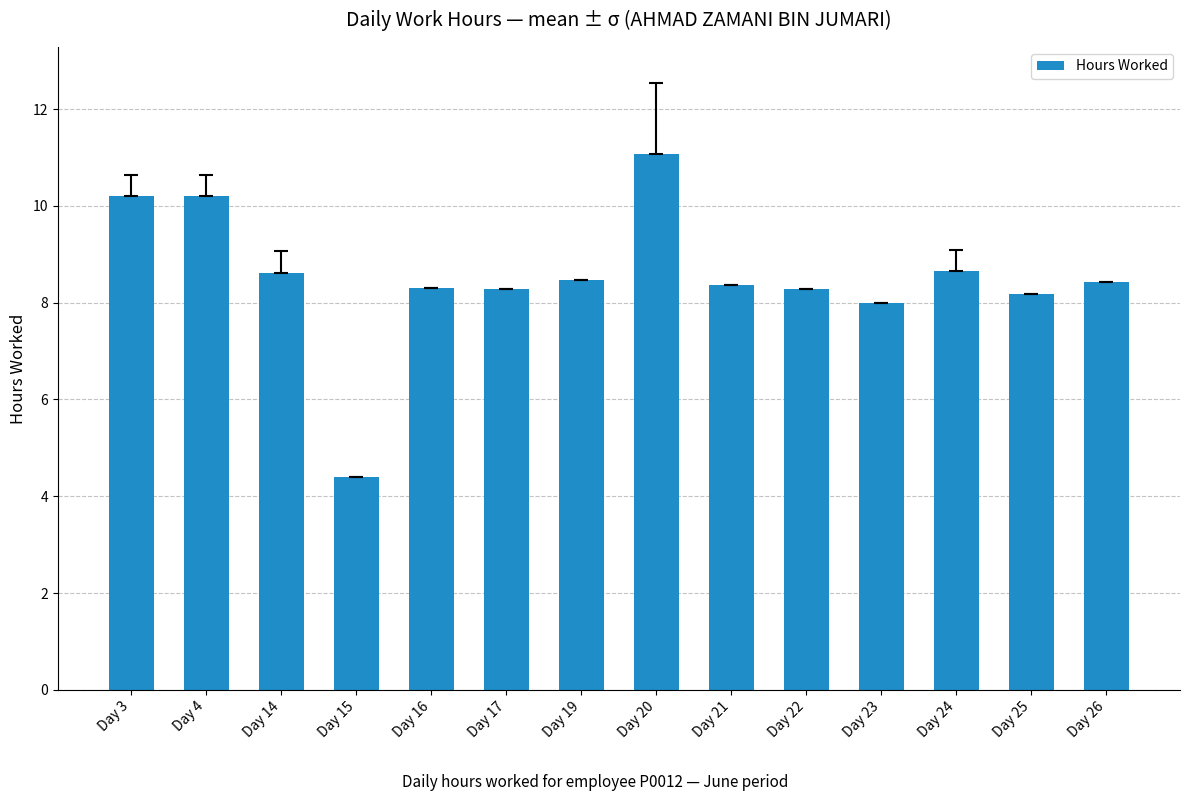

Which category has the lowest value across all series?

Day 15